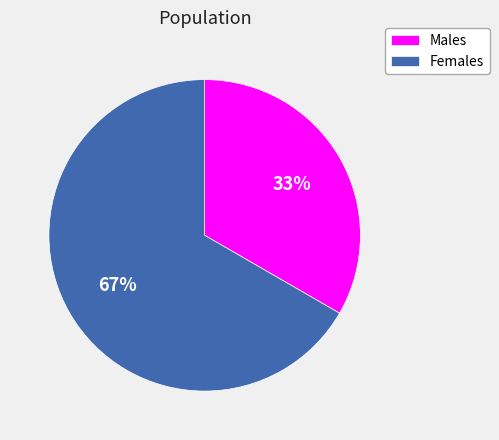

Count the number of slices in the pie.

2